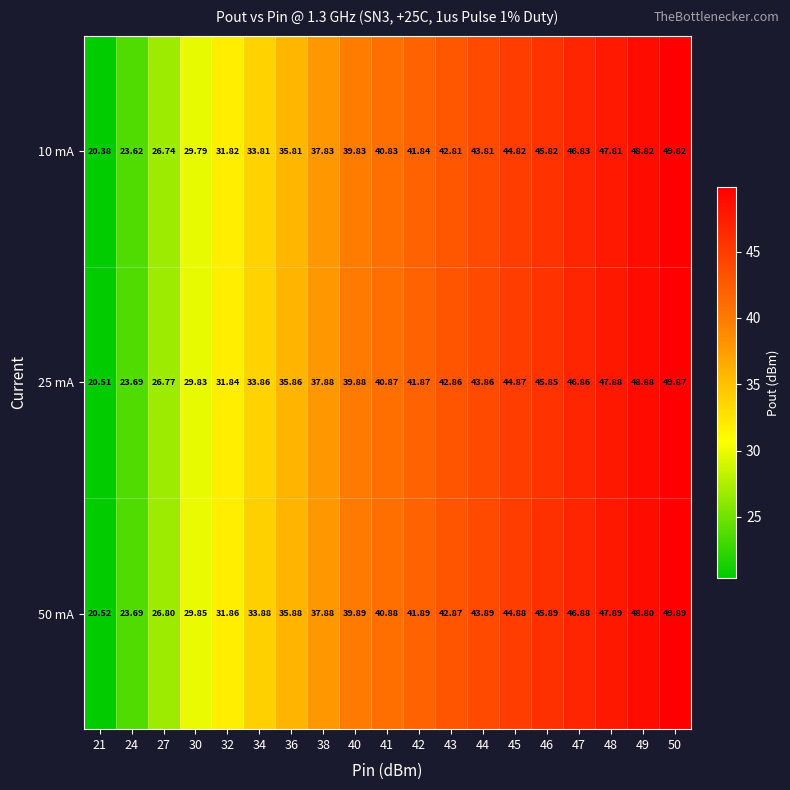

At how many categories does at least one series exceed 32?

14